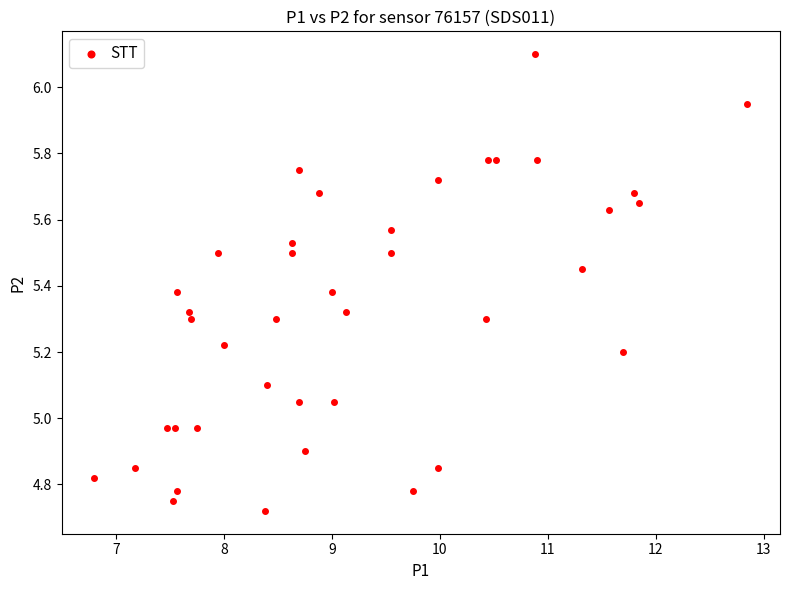

What is the range of Y values (max minus min)?

1.4